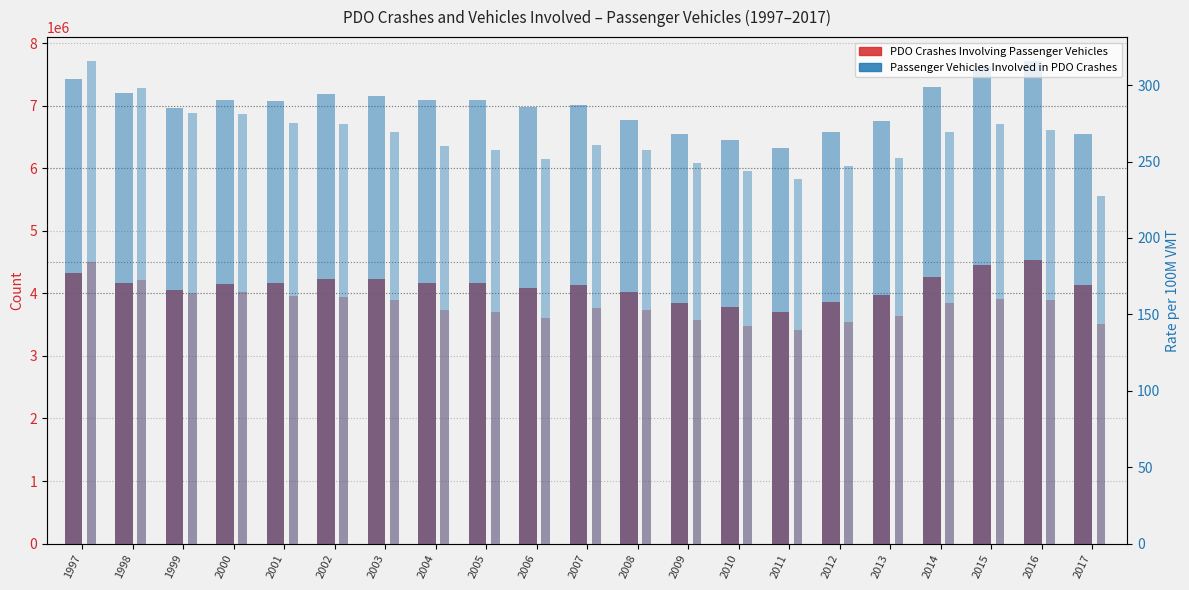

Between 2001 and 2010, which series saw the biggest shift?

Passenger Vehicles Involved in PDO Crashes